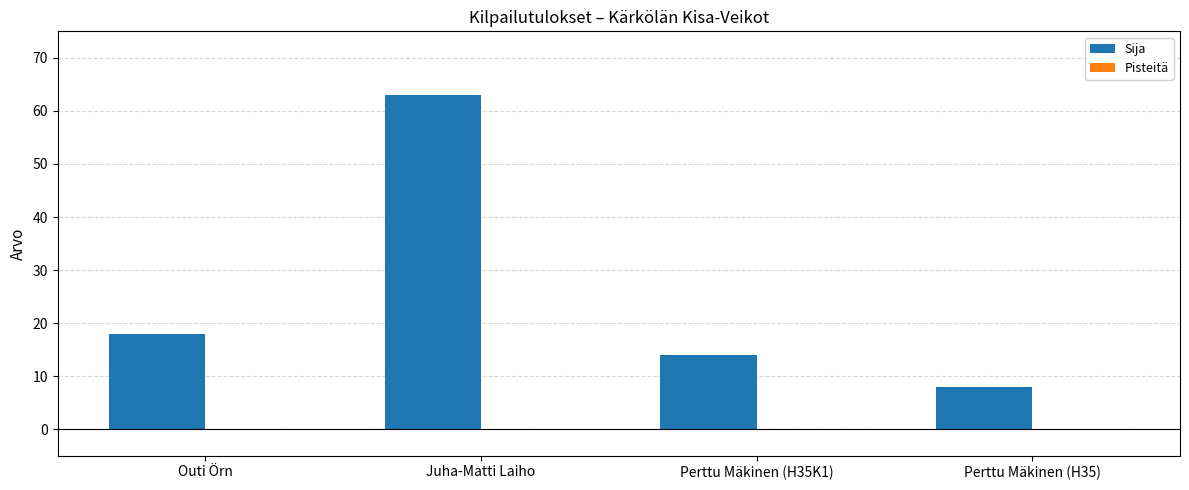

What position from the left is Juha-Matti Laiho?

2